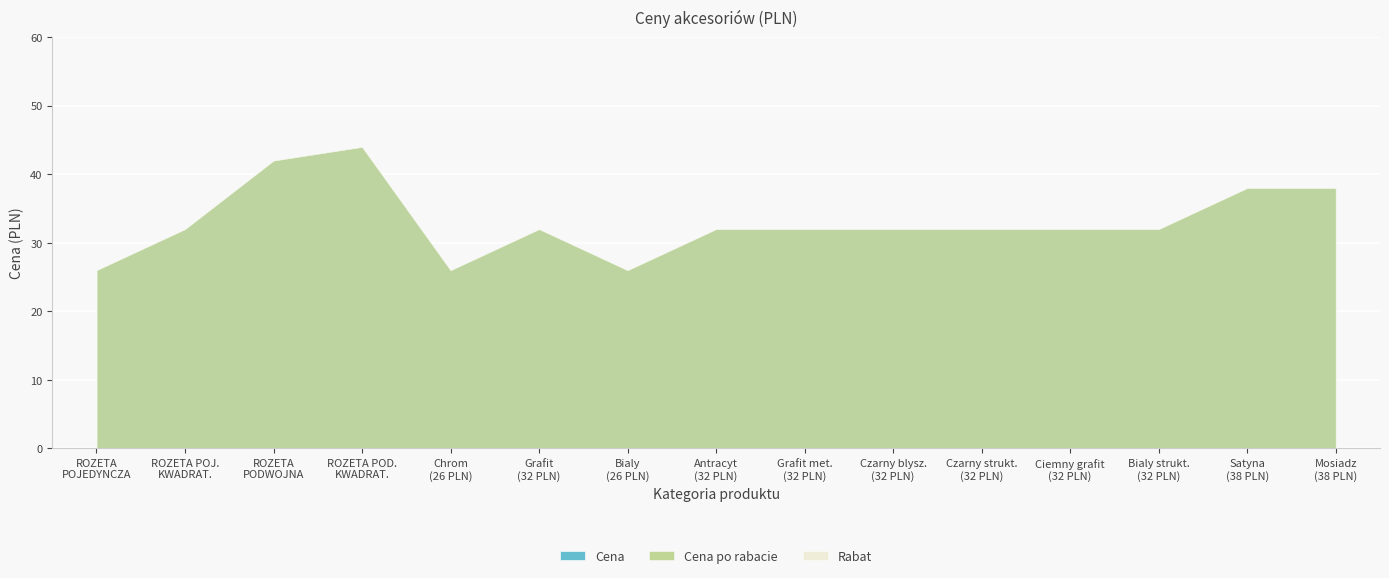

Which series has the largest range (max minus min)?

Cena